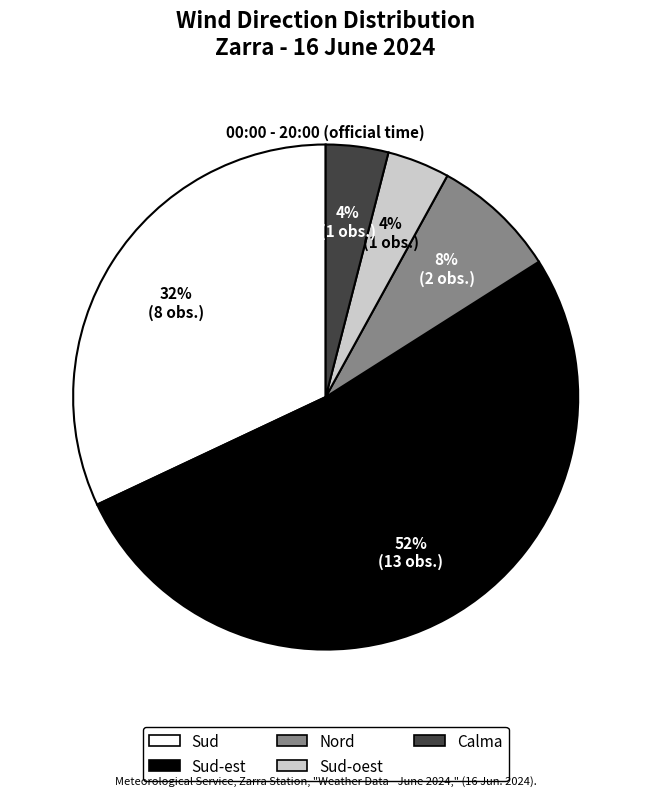

To the nearest percent, what portion does Sud-est represent?

52%